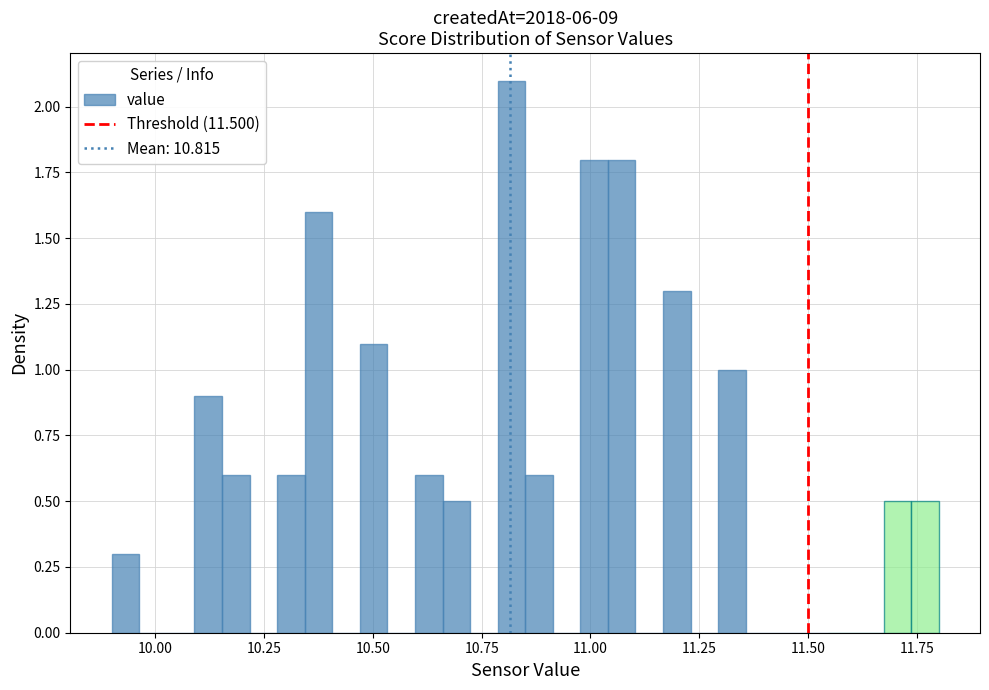

Read against the x-axis, roughly where is the centre of the tallest bar?

10.80